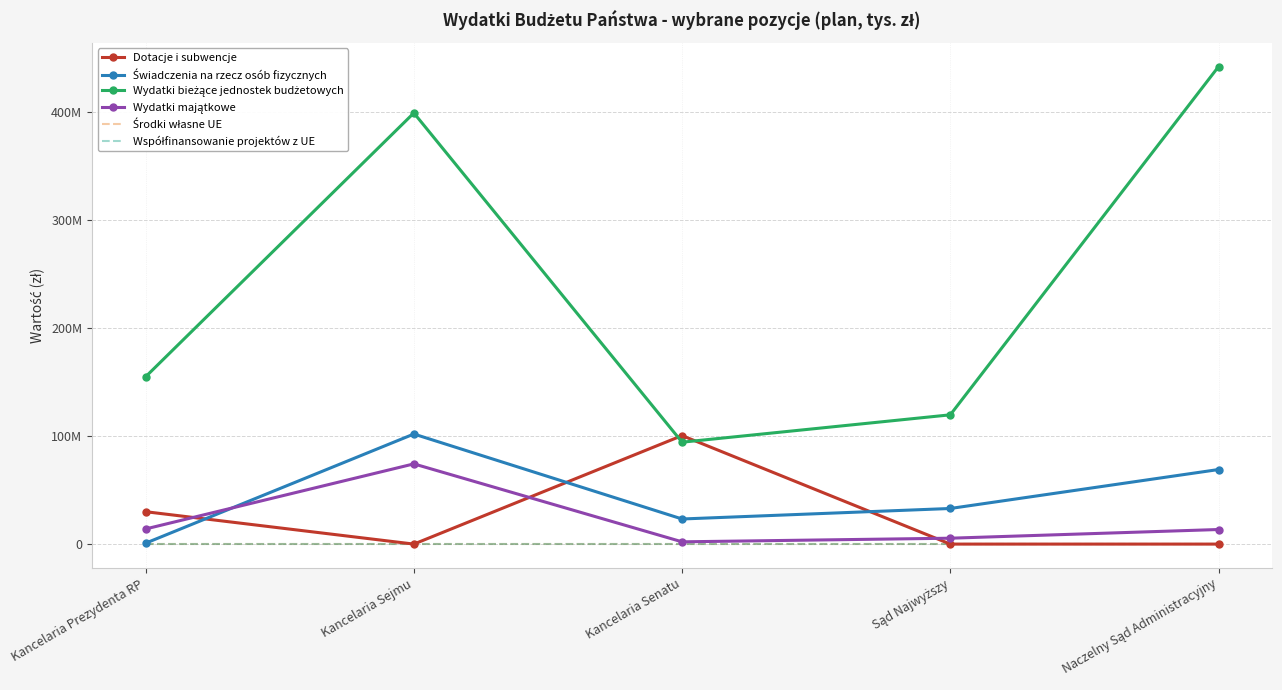

At which label does Wydatki bieżące jednostek budżetowych first exceed 155004000?

Kancelaria Sejmu